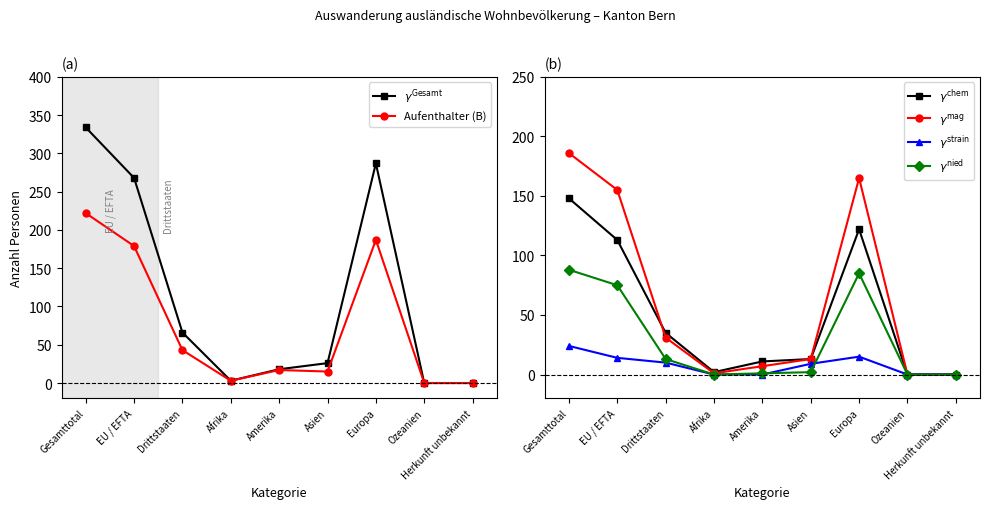

Between Asien and Gesamttotal, which is larger?

Gesamttotal